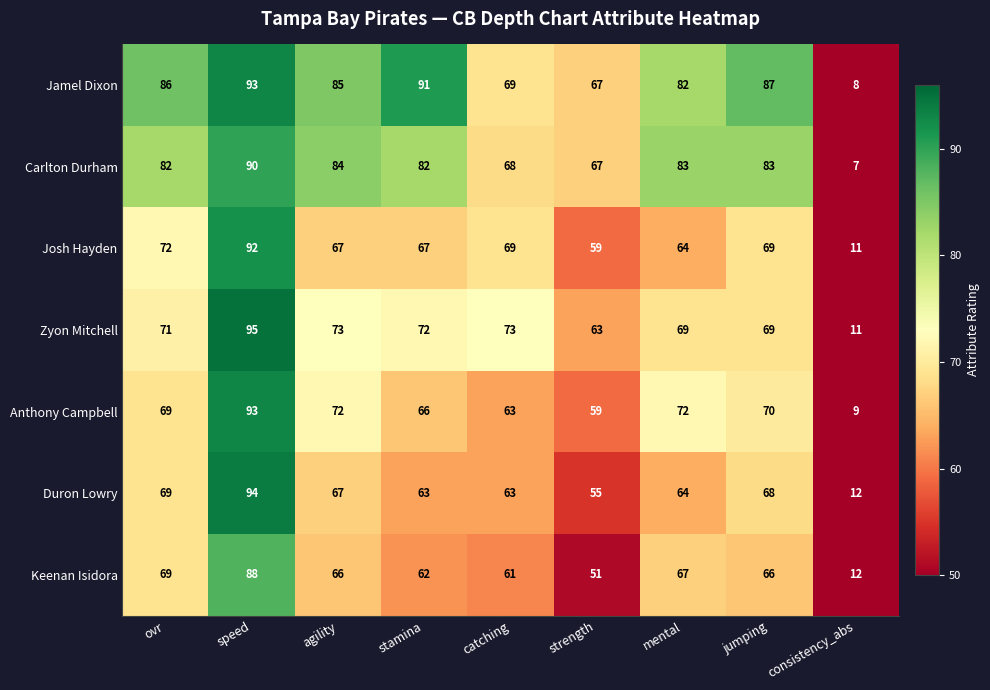

True or false: Duron Lowry has a value of 63 at catching.

True